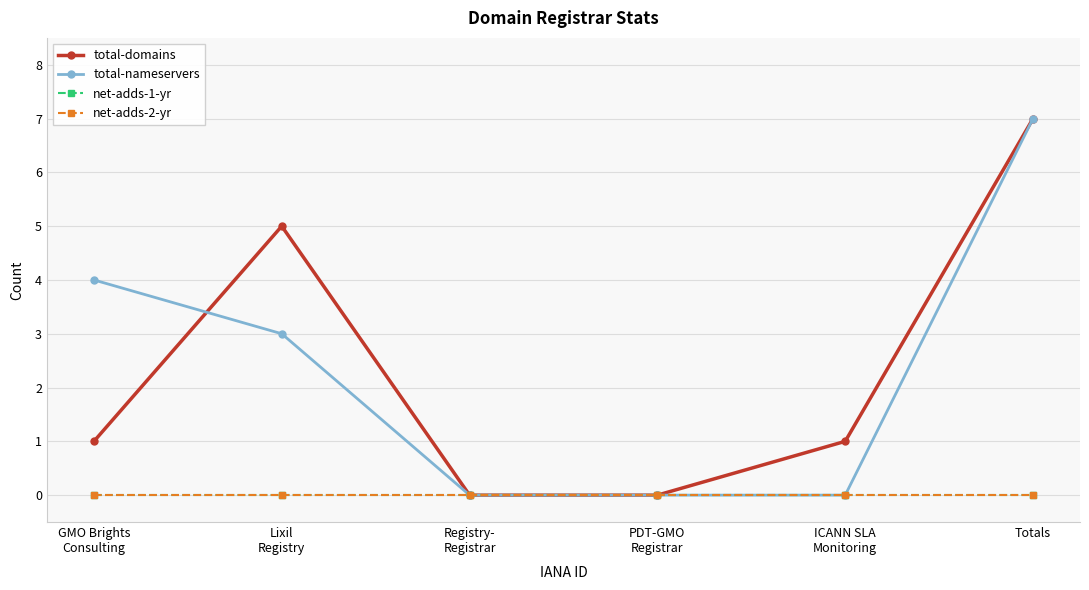

True or false: total-domains and total-nameservers cross at least once.

True